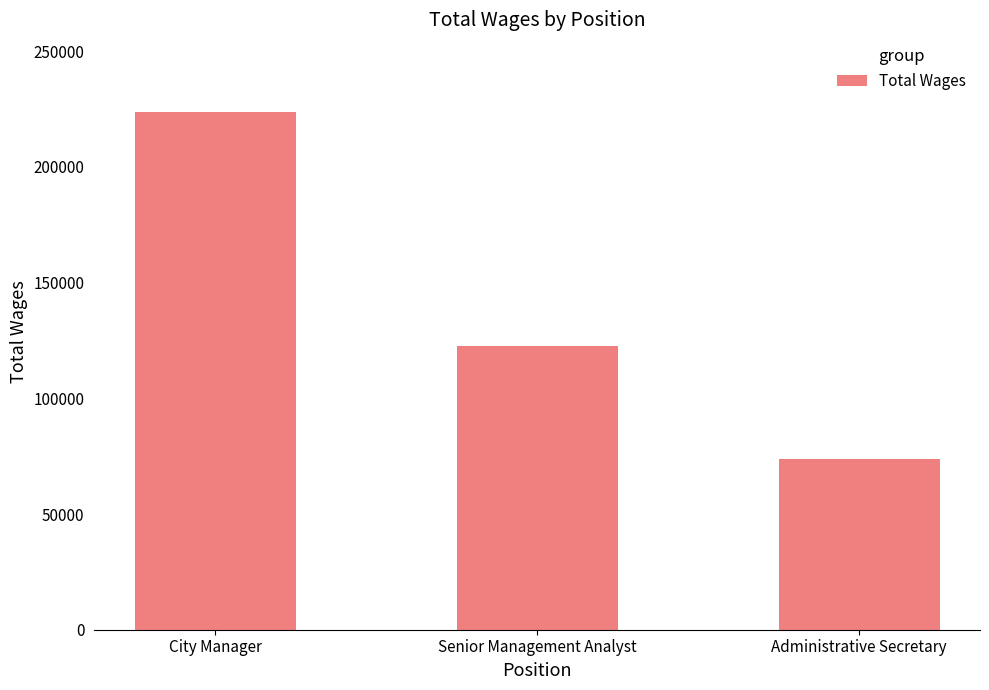

What is the greatest value displayed?

223719